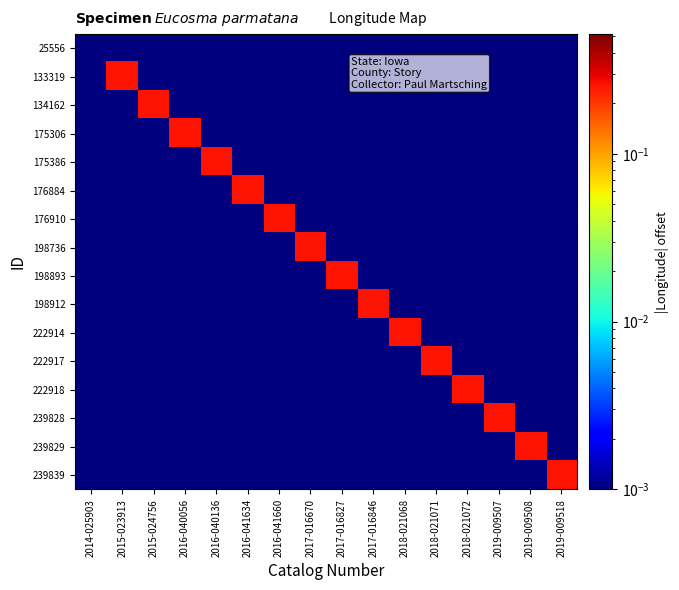

What is the greatest value displayed?

0.3